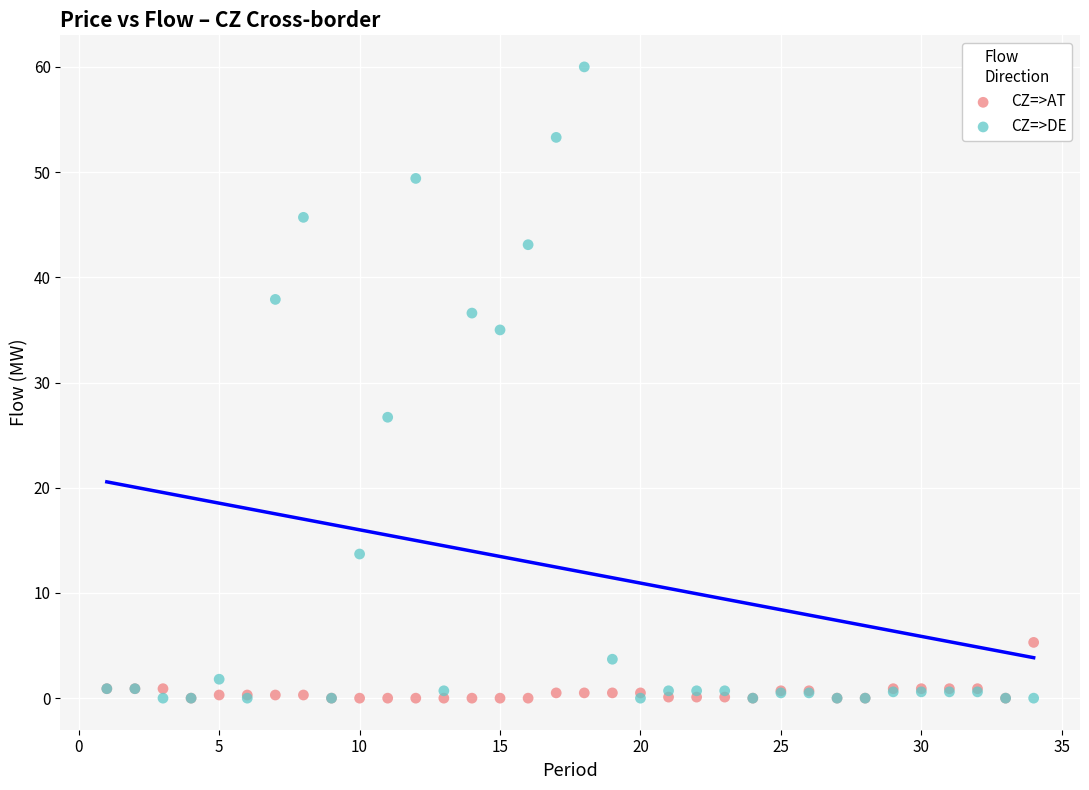

In the CZ=>DE series, what Y value is closest to 30?

26.7